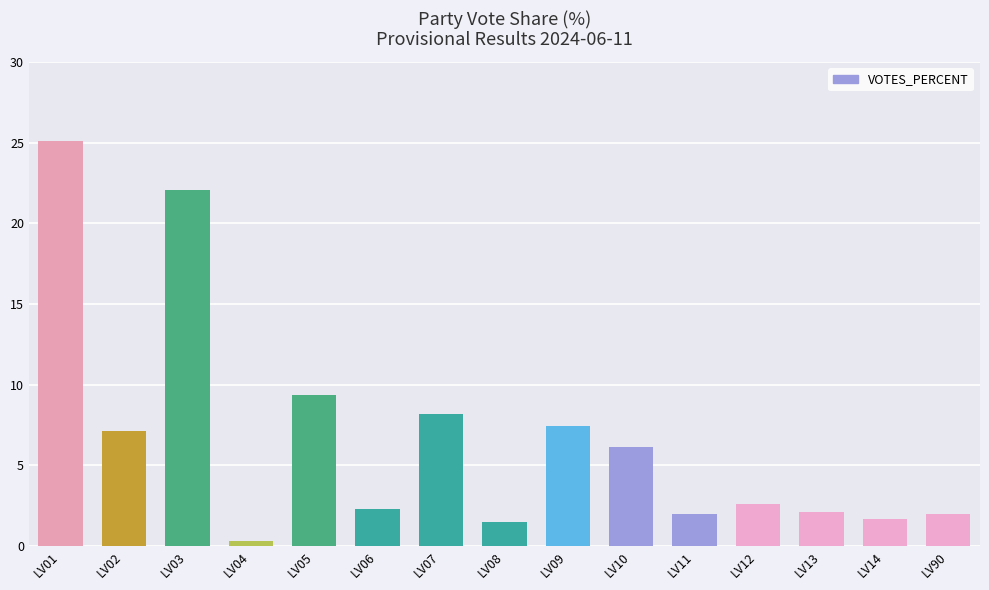

At which category does the chart reach its peak across all series?

LV01